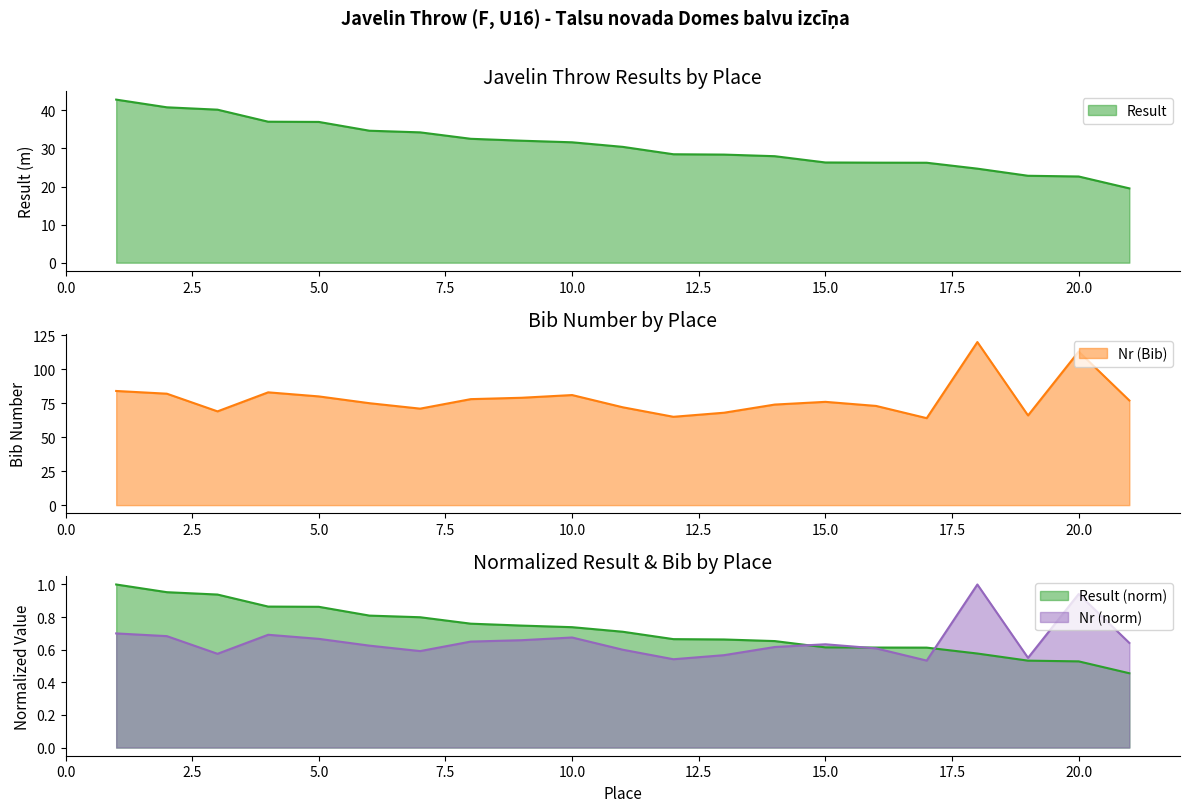

Which series has the widest spread of values?

Place